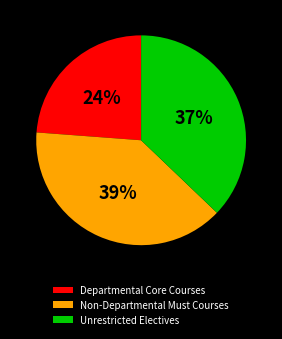

Which category has the smallest portion of the pie?

Departmental Core Courses